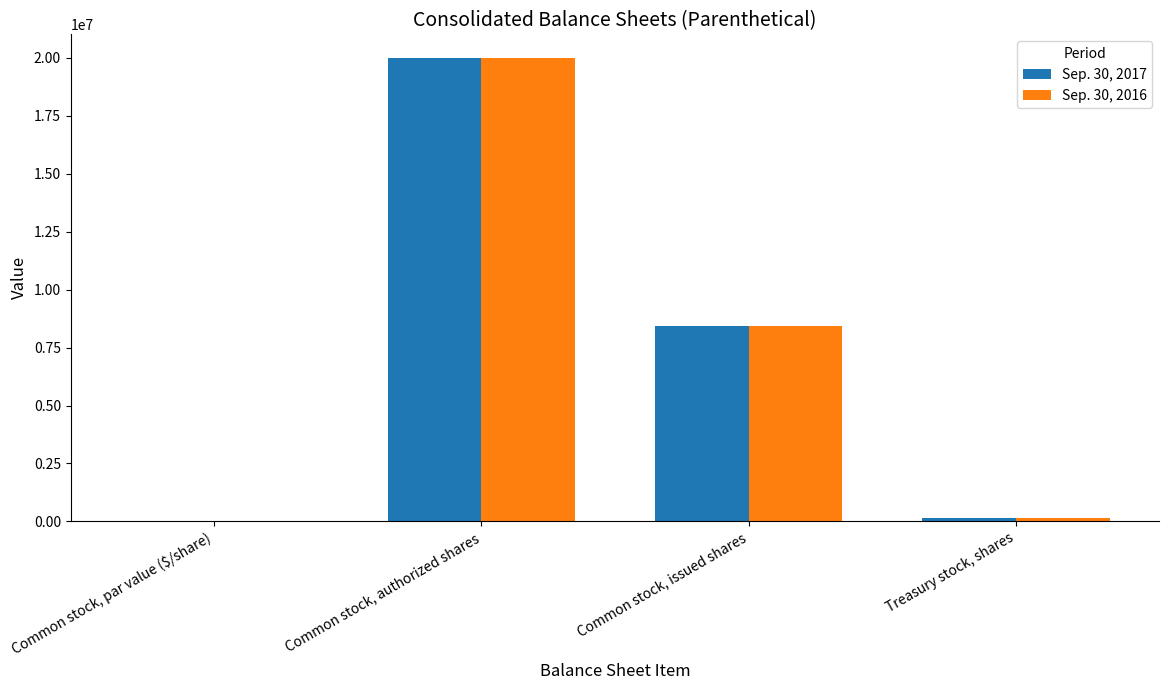

The Sep. 30, 2017 series shows 8445060.0 at Common stock, issued shares. True or false?

True